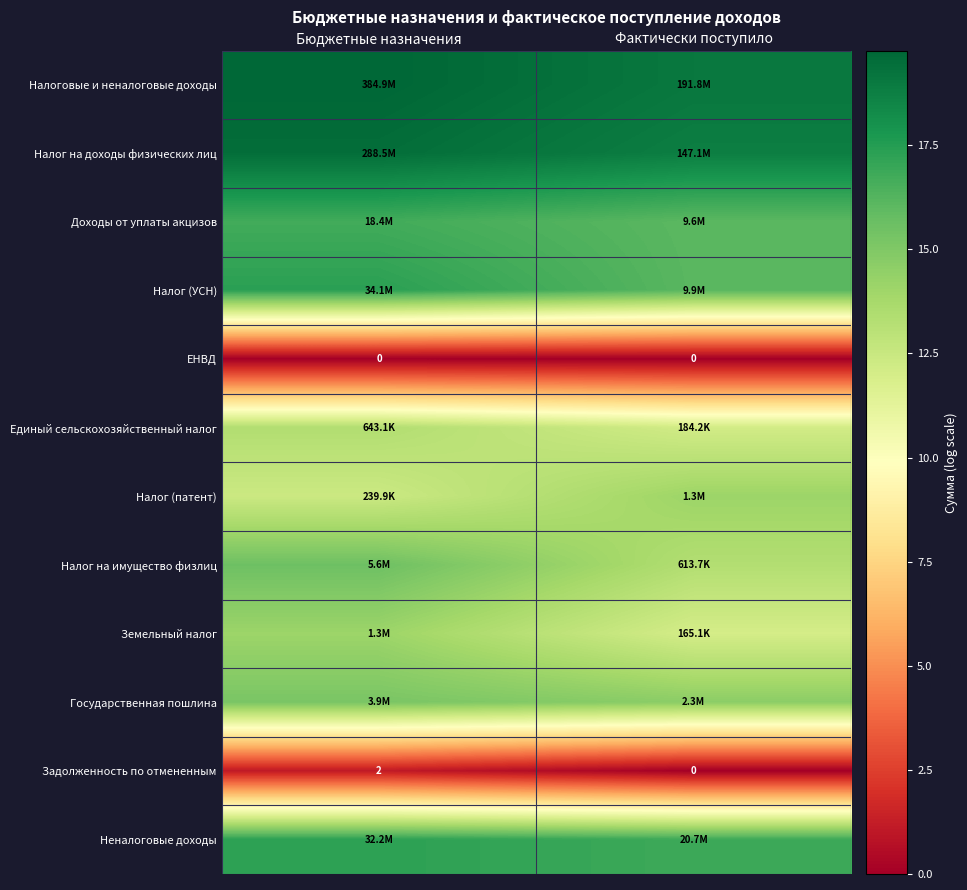

True or false: Единый сельскохозяйственный налог has a value of 20.2 at Фактически поступило.

False